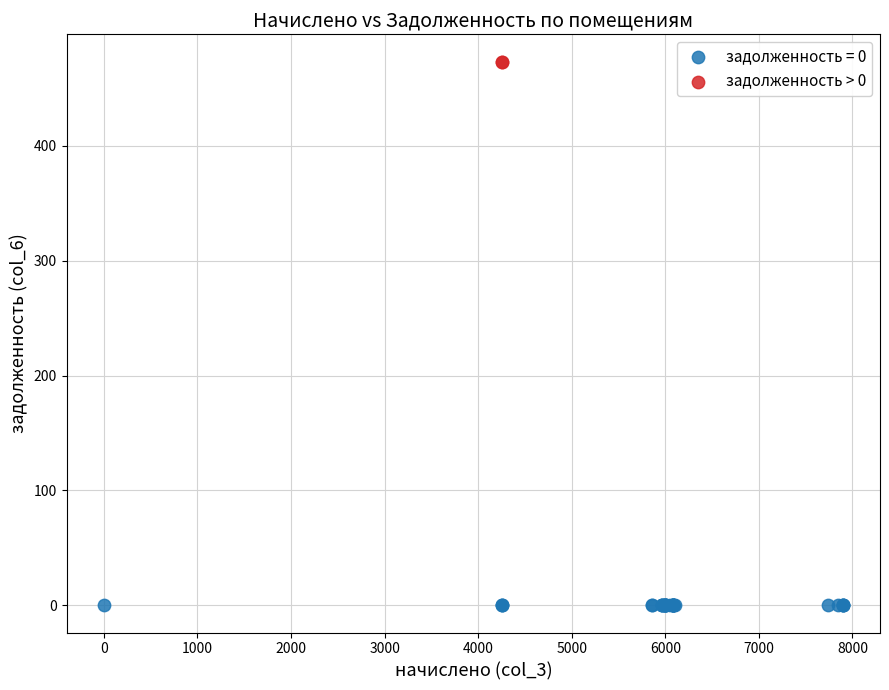

What are all the series names shown in the legend?

задолженность = 0, задолженность > 0